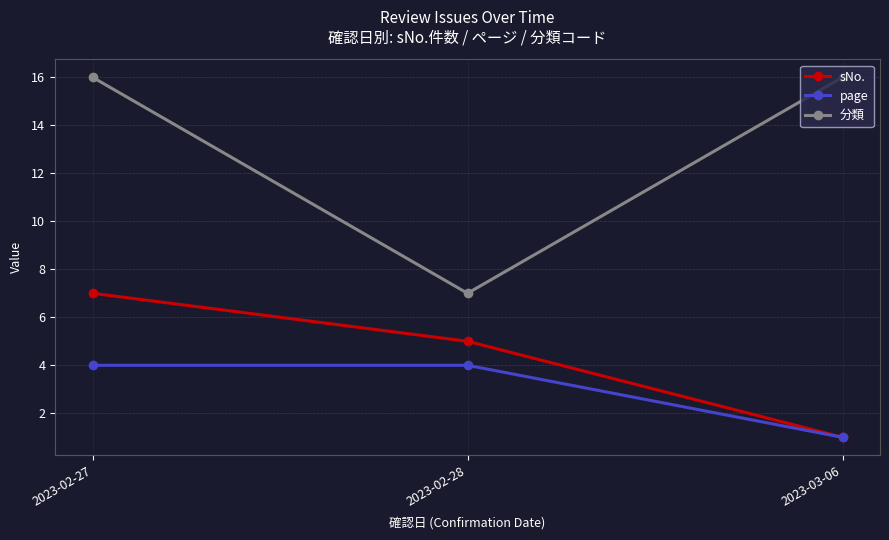

Which series has the widest spread of values?

分類